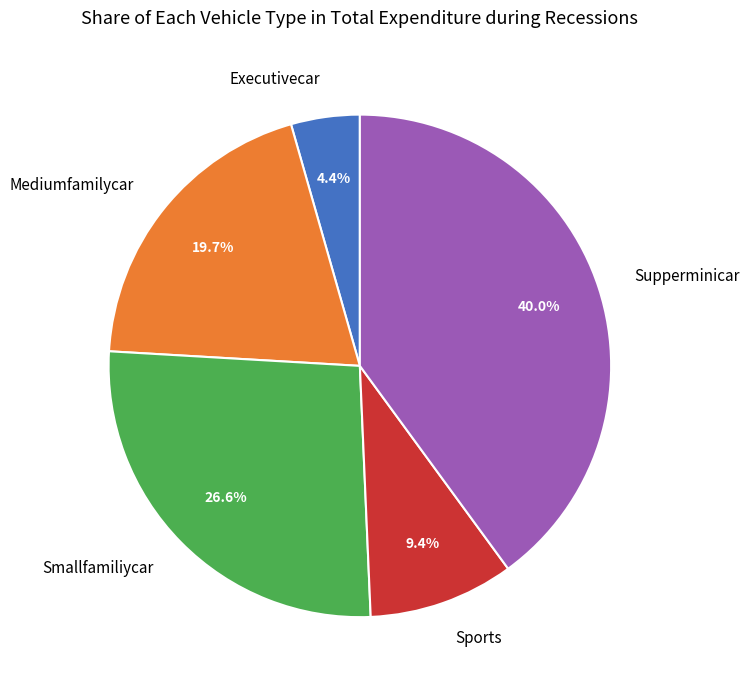

How many segments does this pie chart have?

5